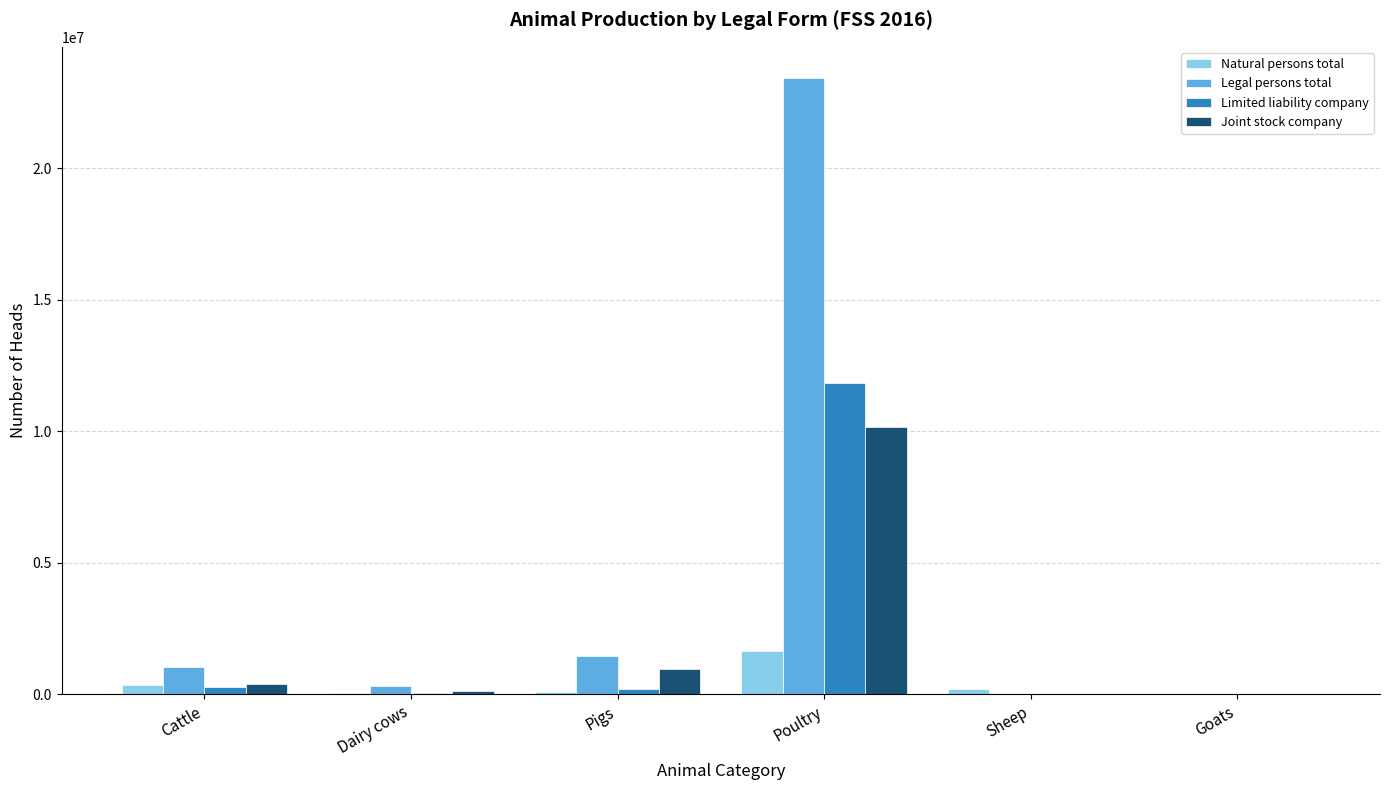

What is the sum of all Limited liability company values?

12372801.1